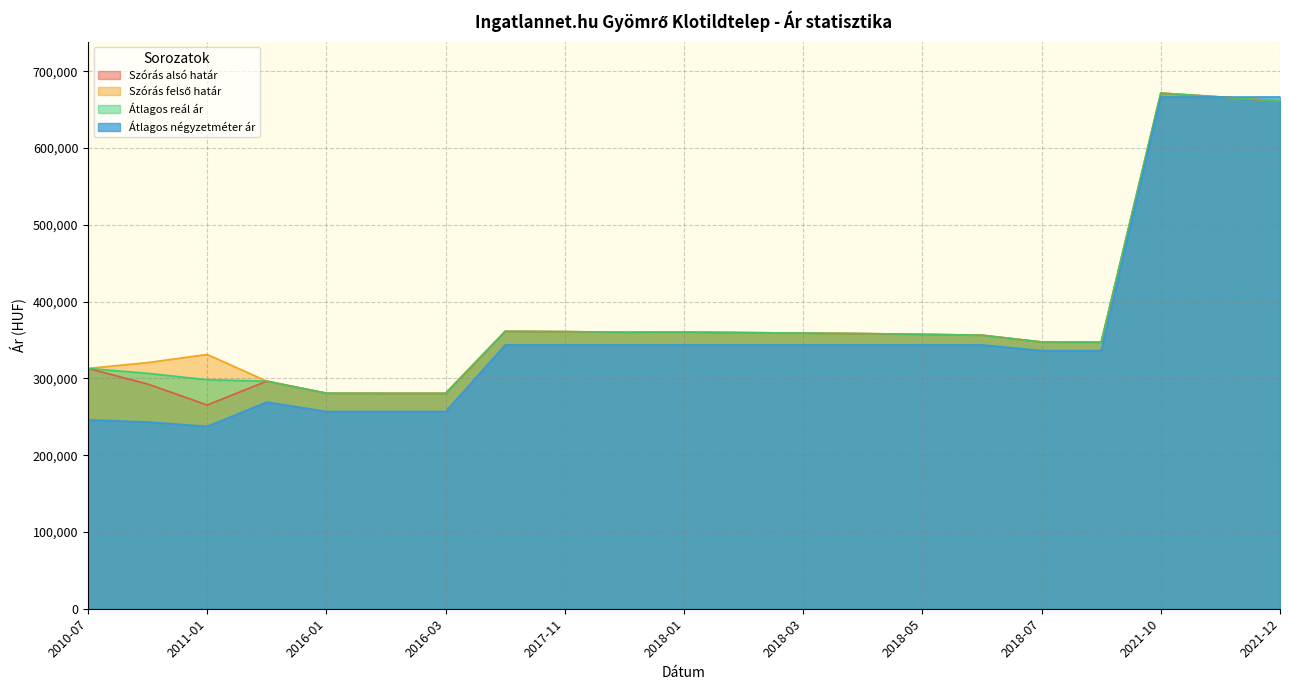

What is the label of the 17th point from the right?

2016-01